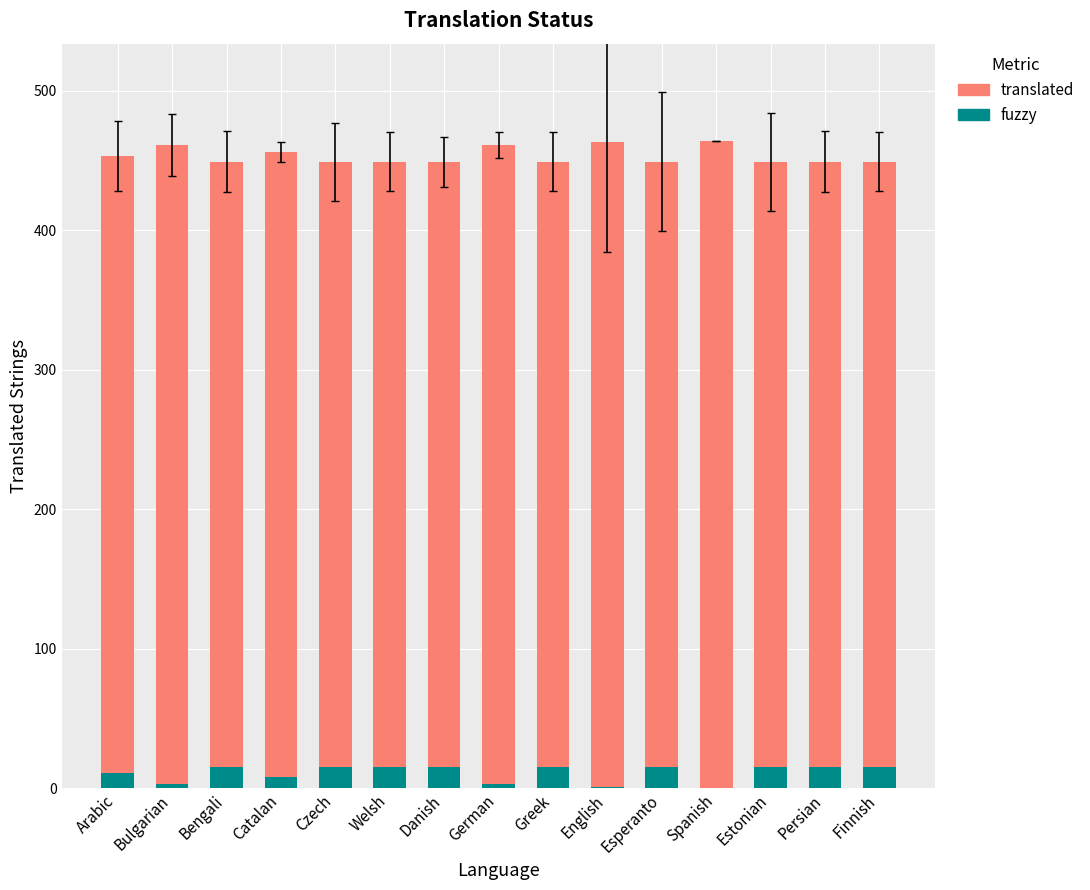

What is the difference between the second highest and second lowest values in the fuzzy series?

14